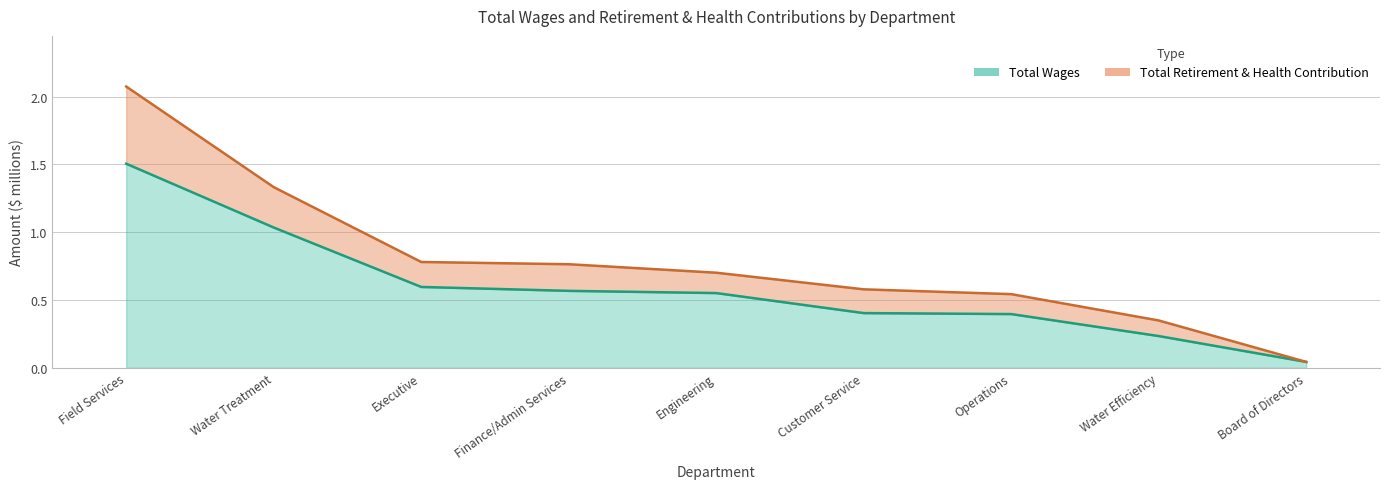

True or false: Total Retirement & Health Contribution has a value of 0.6 at Customer Service.

True